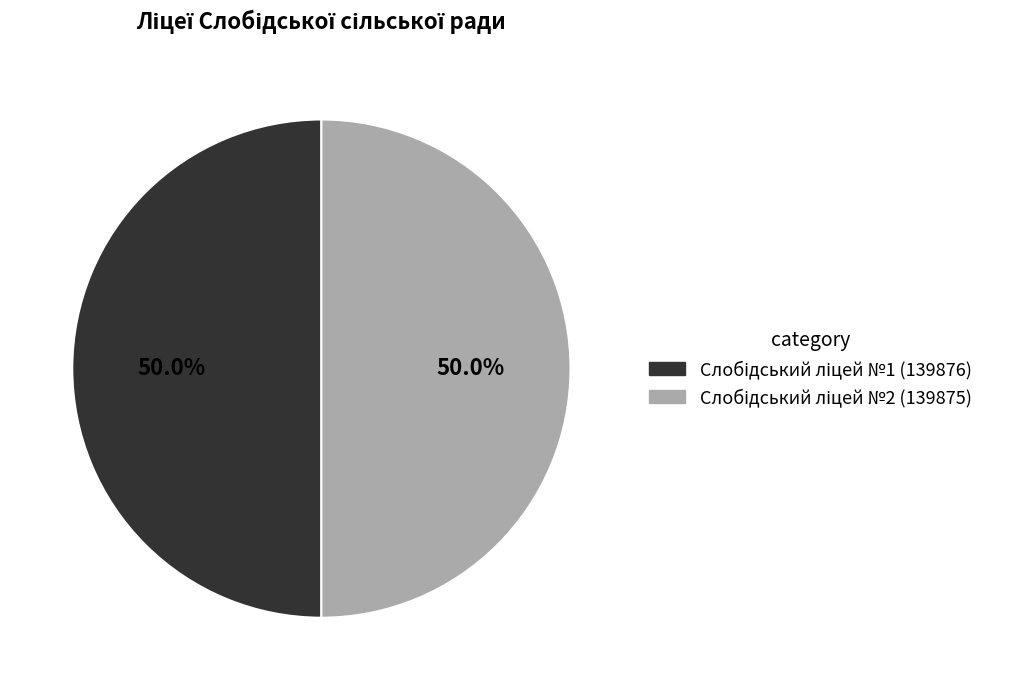

How many segments does this pie chart have?

2